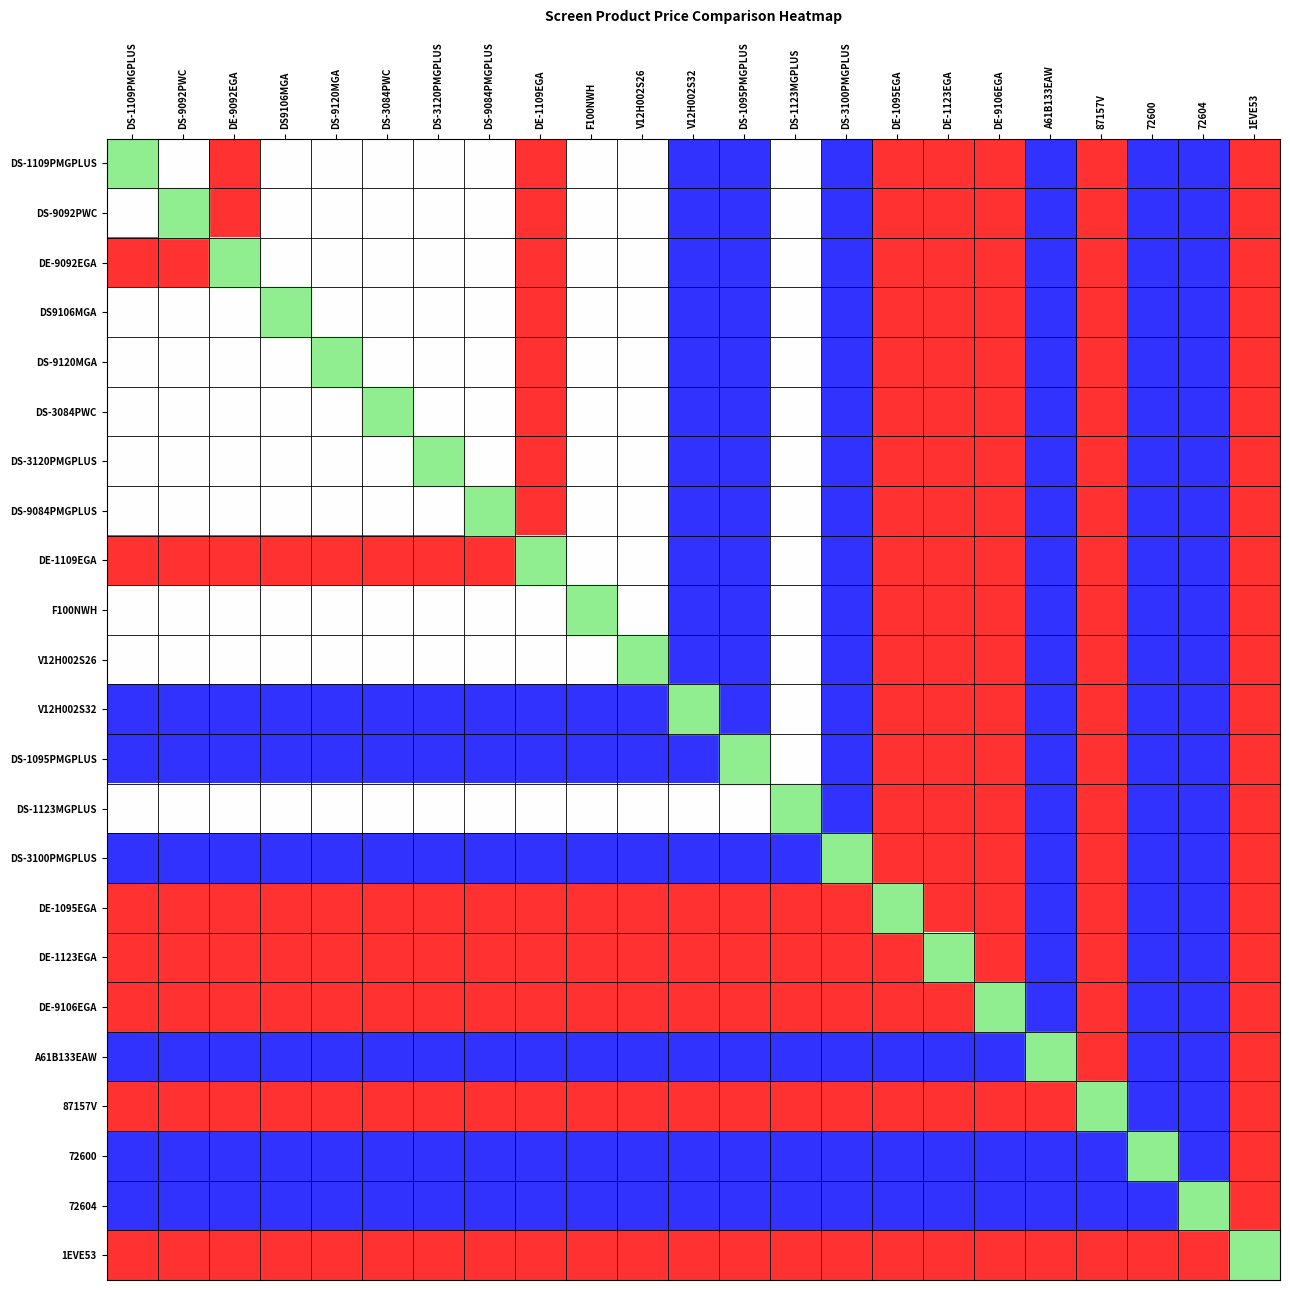

What is the total value across all series at 72604?

3.5